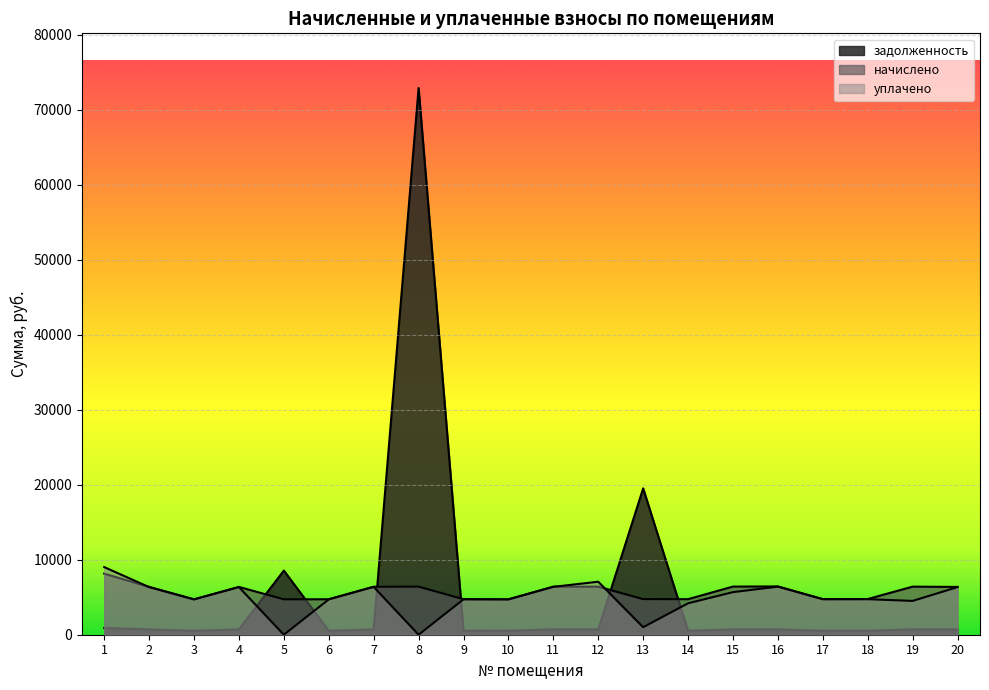

How many lines are shown in the chart?

3